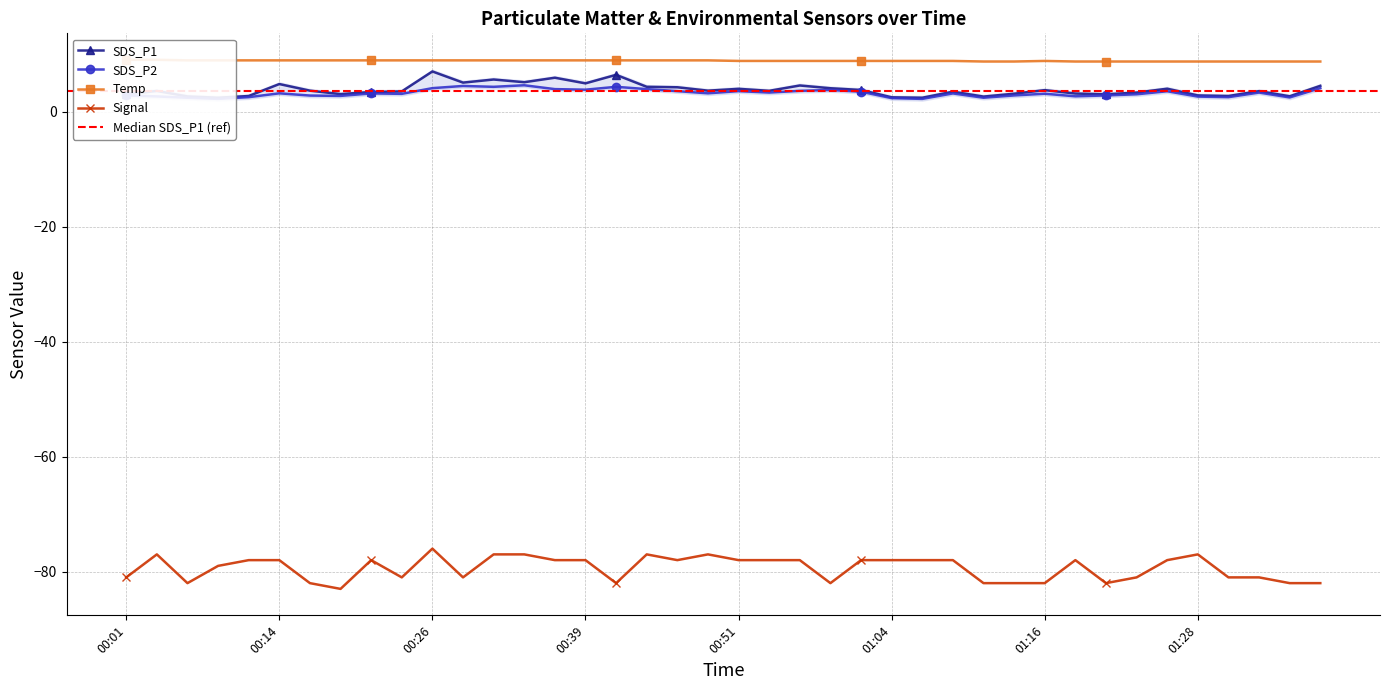

How many categories are shown in the chart?

40